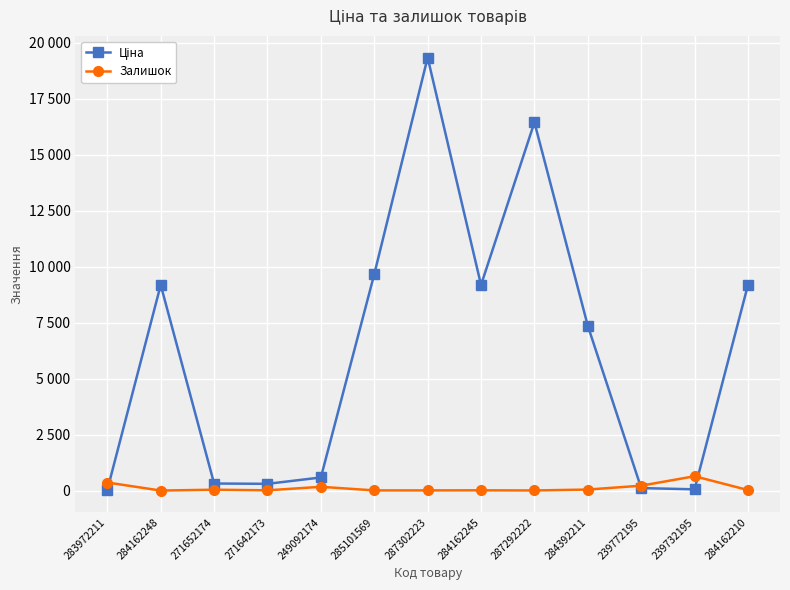

What is the label of the 7th point from the left?

287302223